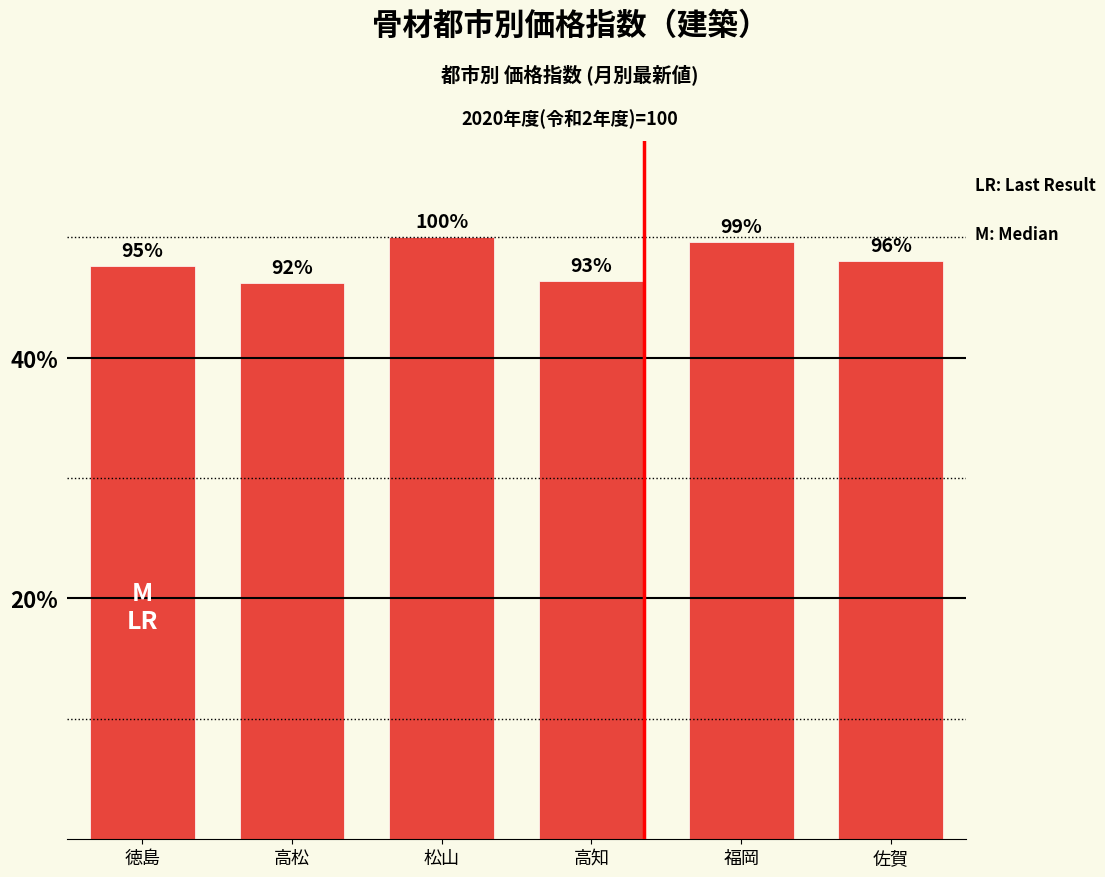

Between 高松 and 佐賀, which is larger?

佐賀